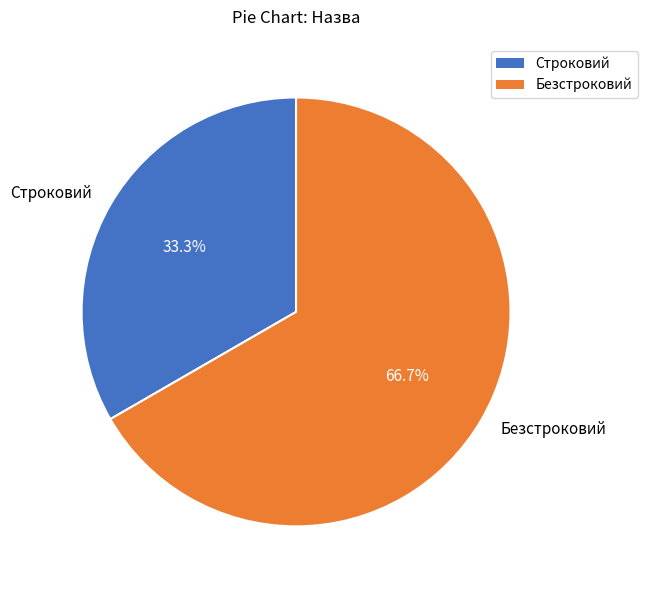

Rank the categories by value from highest to lowest.

Безстроковий, Строковий